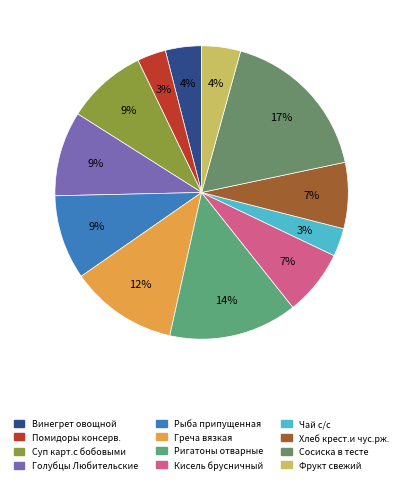

Combined, what portion of the pie is Фрукт свежий and Рыба припущенная?

13.6%